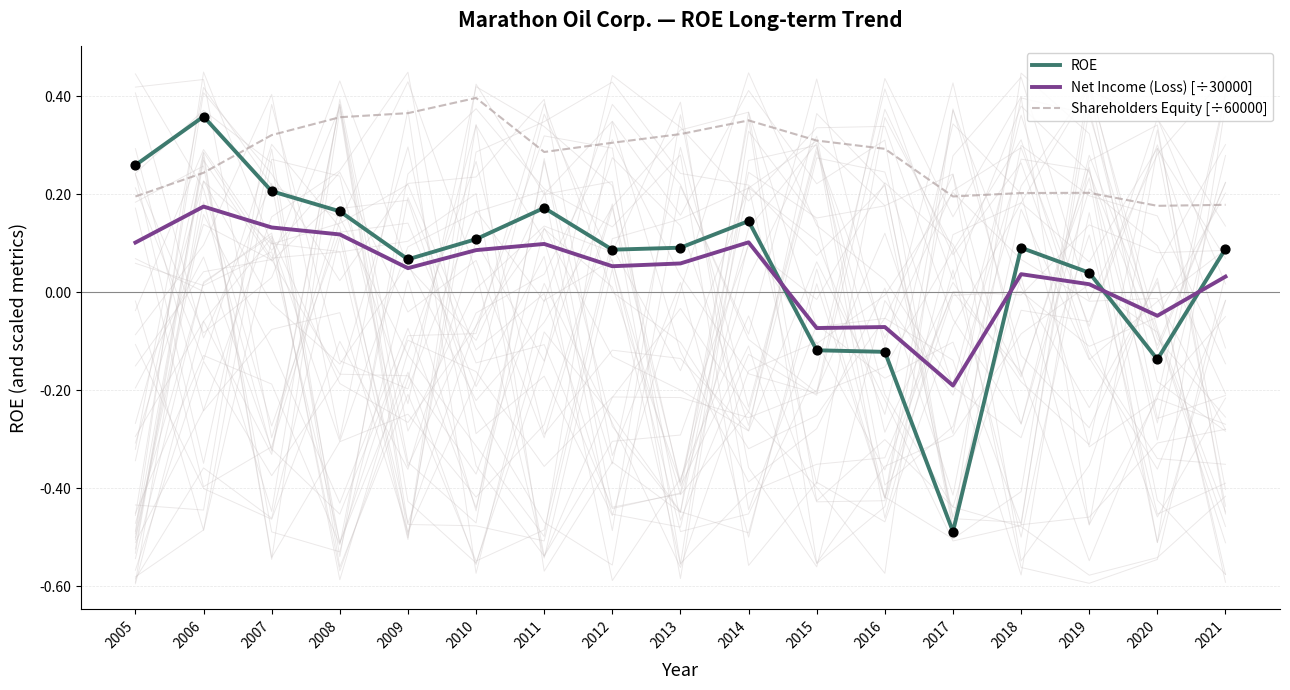

Is the value of ROE at 2018 greater than the value of Net Income (Loss) [÷30000] at 2017?

Yes